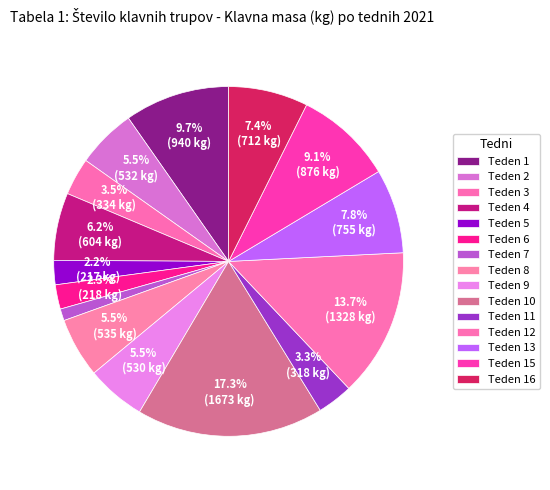

Count the number of slices in the pie.

15